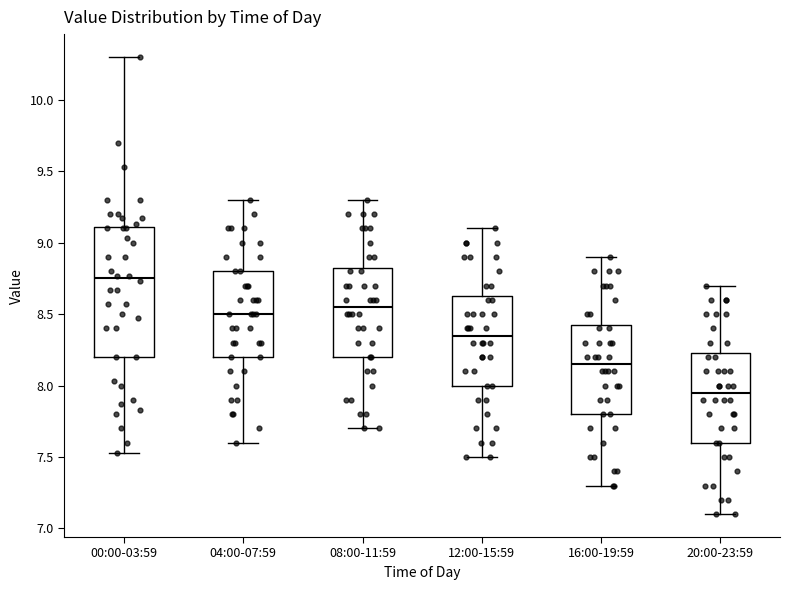

Where is the lower edge of the box for 12:00-15:59 on the y-axis? The values are not printed on the chart, so give them approximately, as read against the axis.

8.00